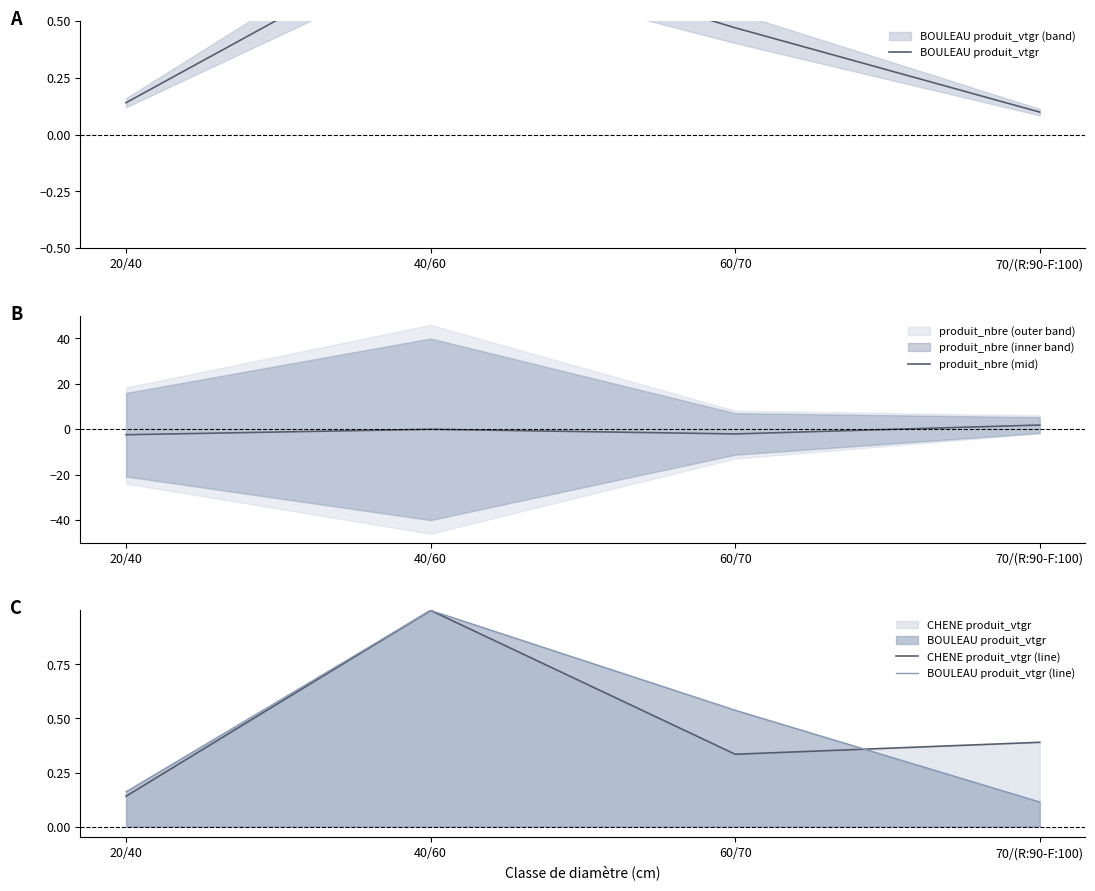

Reading left to right, transcribe all the data shown in this chart.

BOULEAU produit_vtgr: 20/40=0.1	40/60=0.9	60/70=0.5	70/(R:90-F:100)=0.1
produit_nbre (mid): 20/40=-2.4	40/60=0.0	60/70=-2.0	70/(R:90-F:100)=1.9
CHENE produit_vtgr (line): 20/40=0.1	40/60=1.0	60/70=0.3	70/(R:90-F:100)=0.4
BOULEAU produit_vtgr (line): 20/40=0.2	40/60=1.0	60/70=0.5	70/(R:90-F:100)=0.1